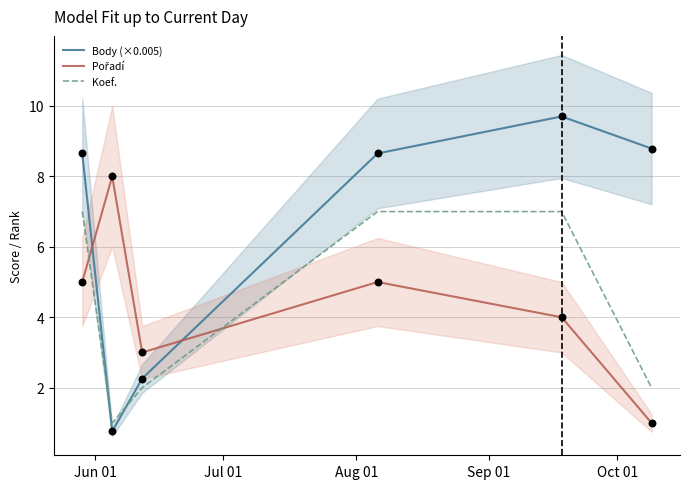

Which series reaches the minimum Y coordinate?

Body (×0.005)